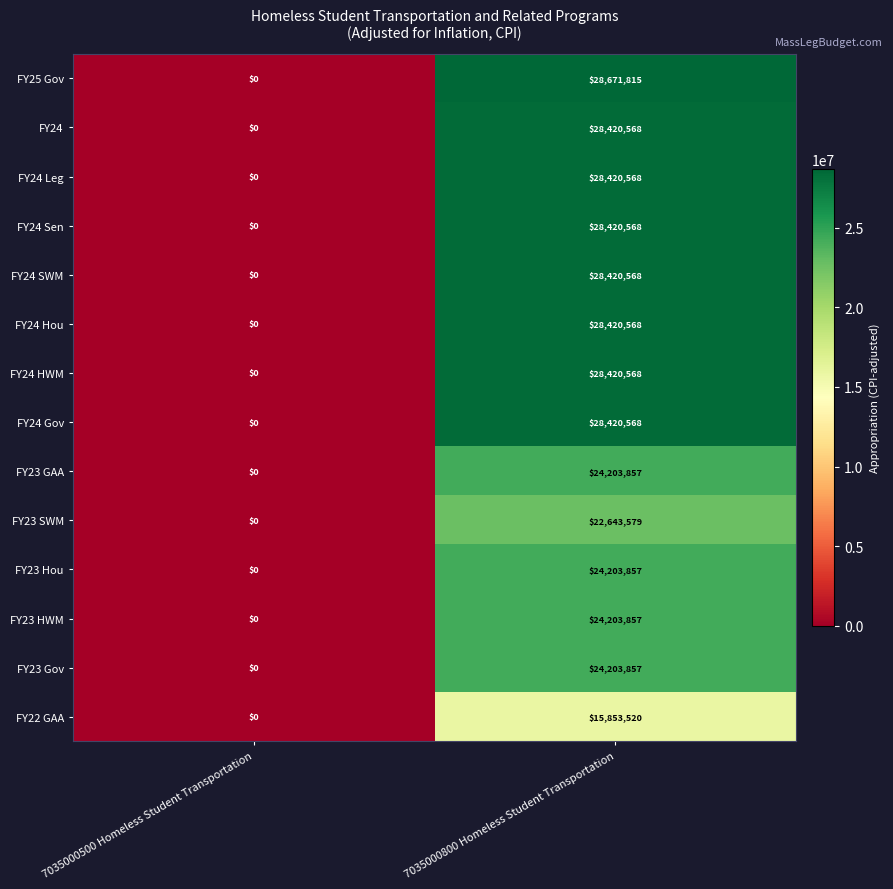

The value of FY24 Gov at 7035000800 Homeless Student Transportation is 28420568. True or false?

True